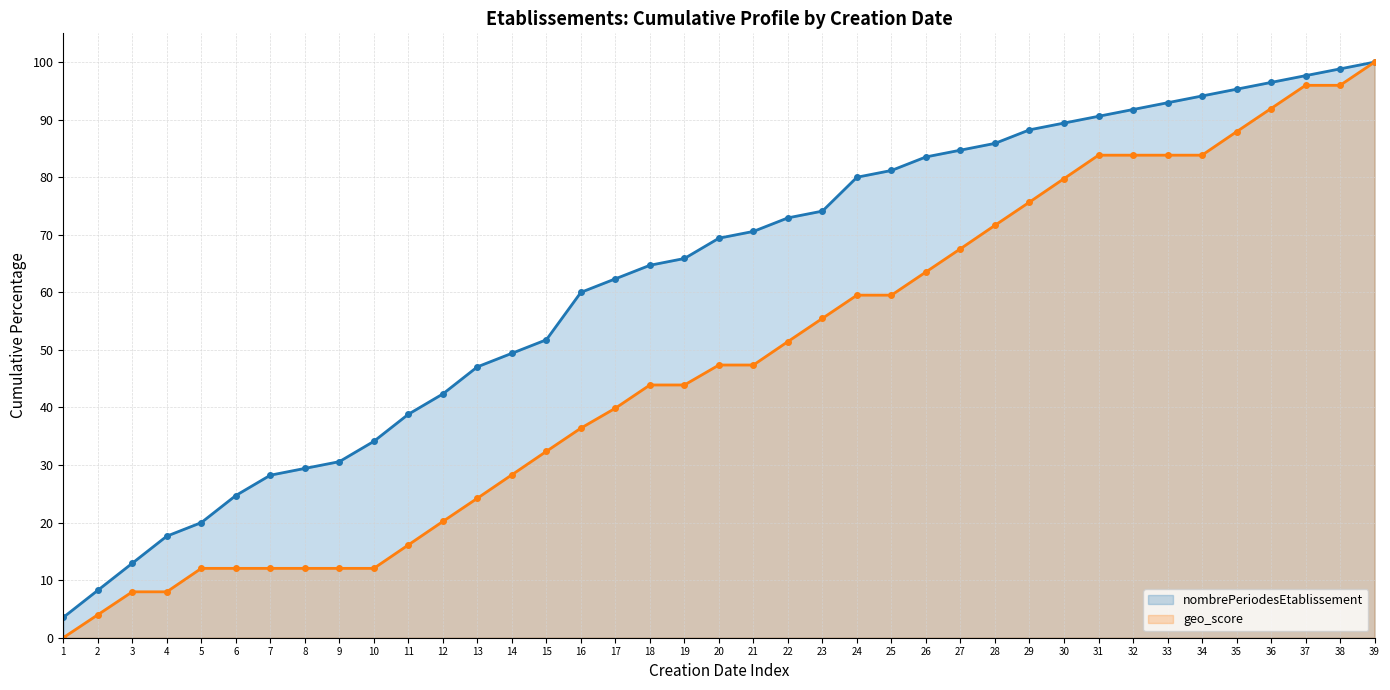

What is the sum of all geo_score (line) values?

1863.6